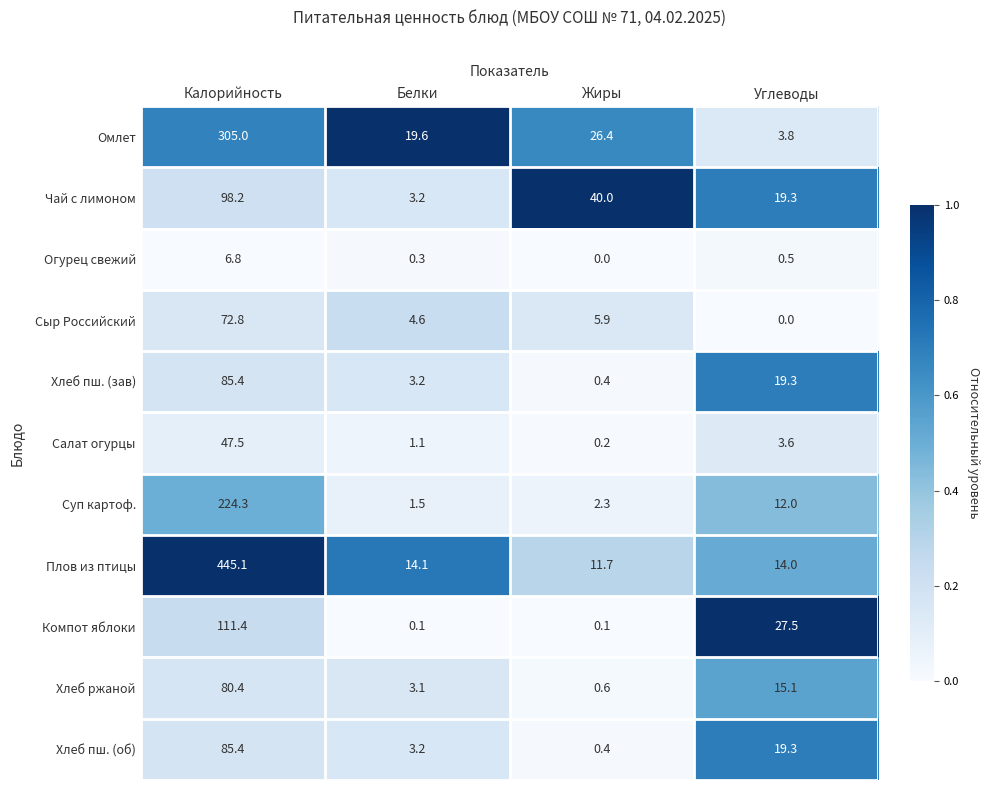

What is the difference between the highest and lowest values at Углеводы?

27.5